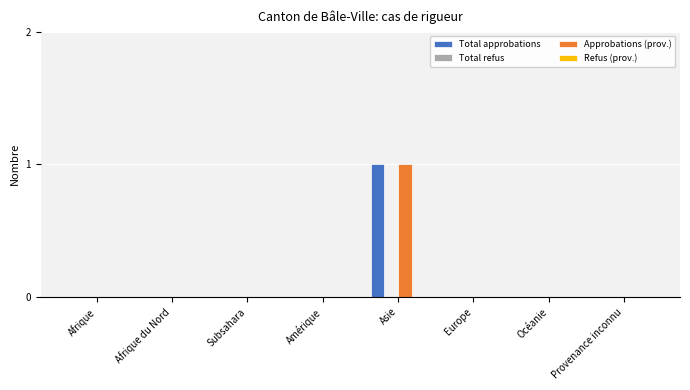

At which category is the sum across all series the highest?

Asie